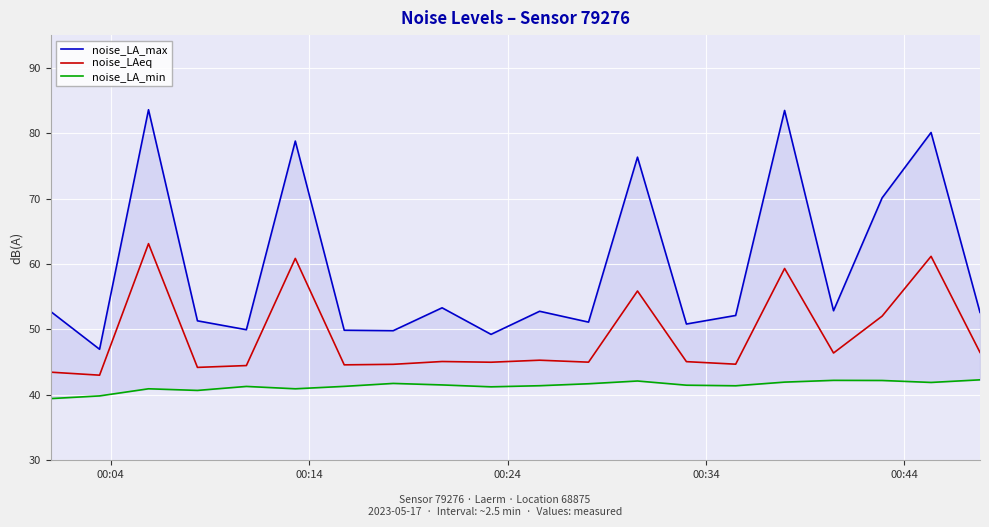

What is the maximum value for noise_LAeq?

63.1